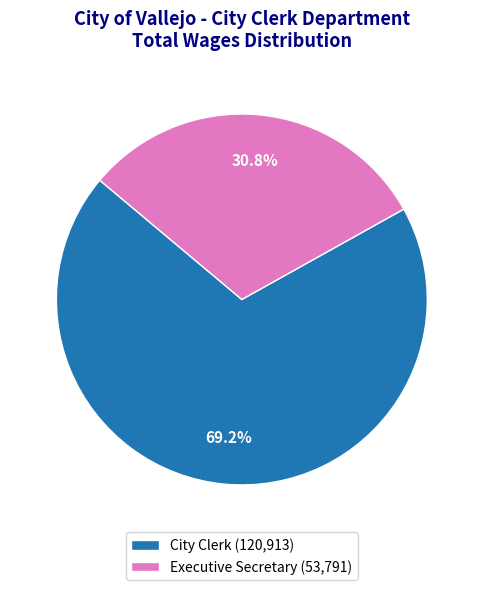

What is the majority slice?

City Clerk